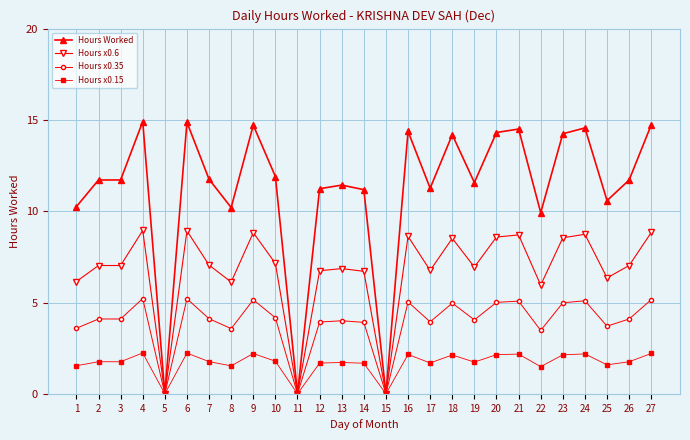

What is the highest value of the Hours x0.35 series?

5.2